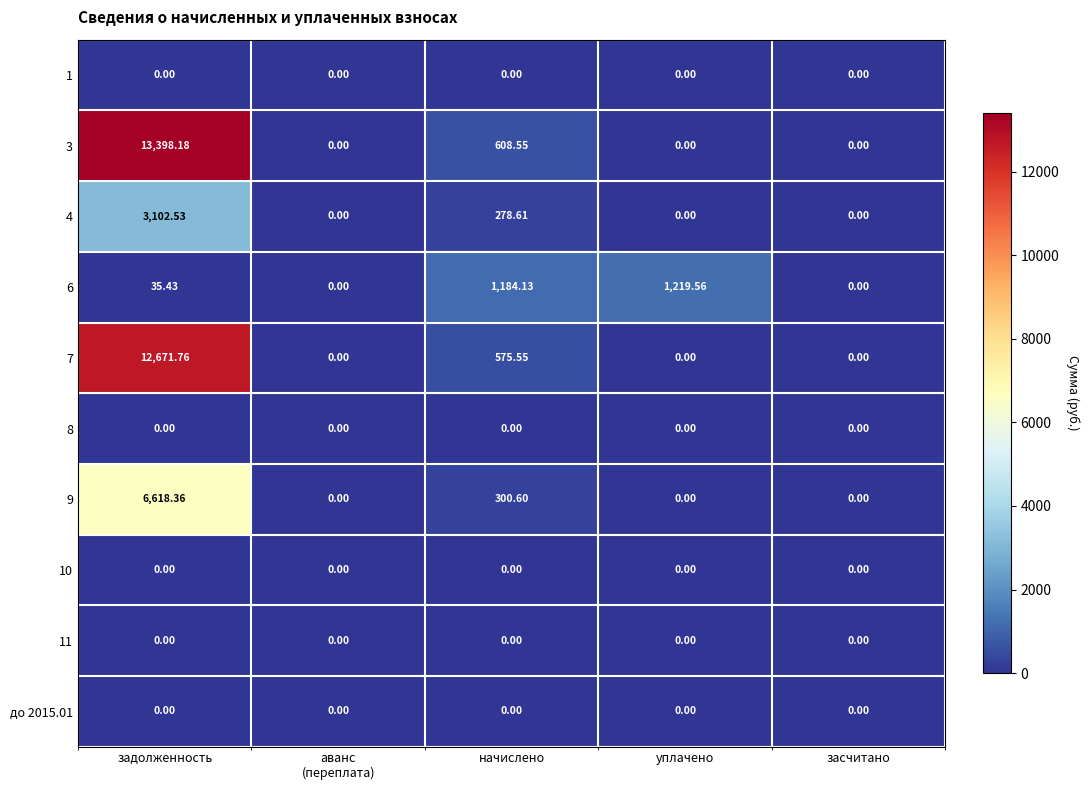

Where is 4 nearest to the value 1551?

начислено